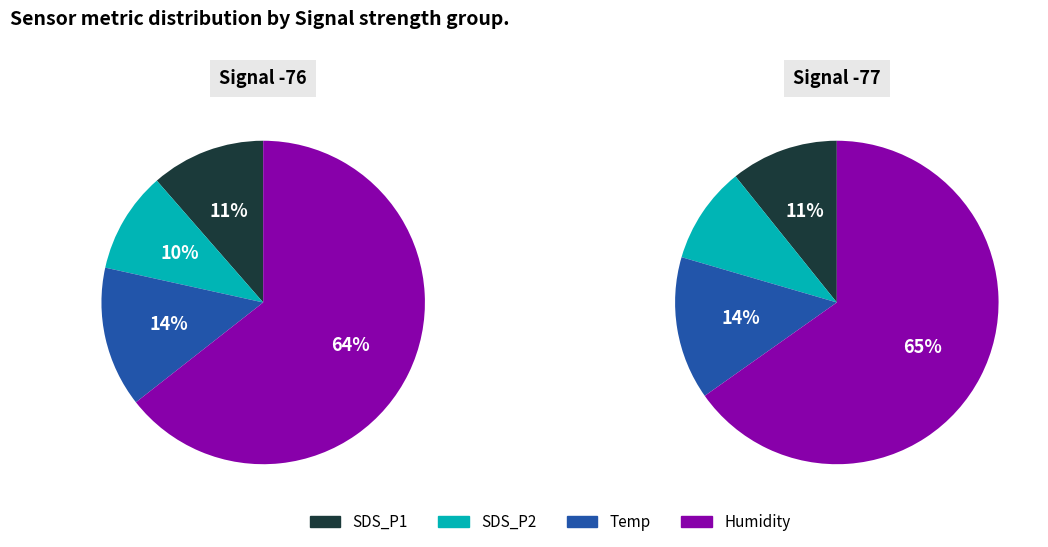

Is it true that SDS_P1 is 1% of the pie?

False